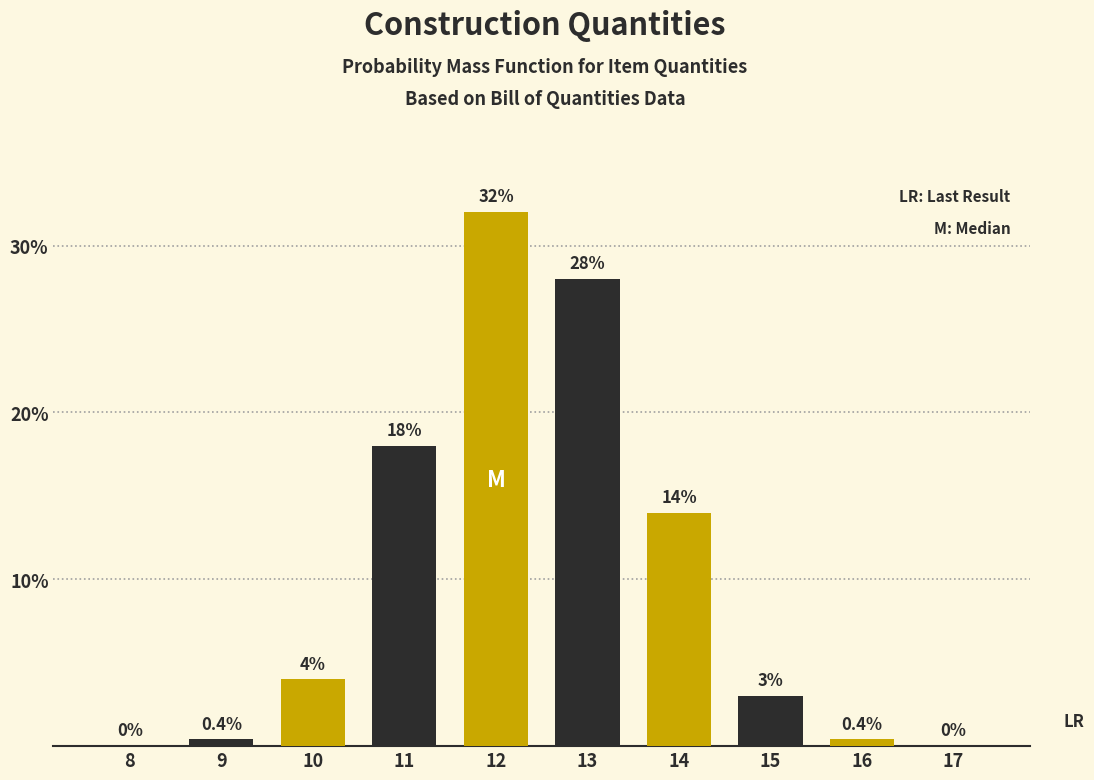

Reading left to right, list all the values displayed in this chart.

8=0.0	9=0.4	10=4.0	11=18.0	12=32.0	13=28.0	14=14.0	15=3.0	16=0.4	17=0.0